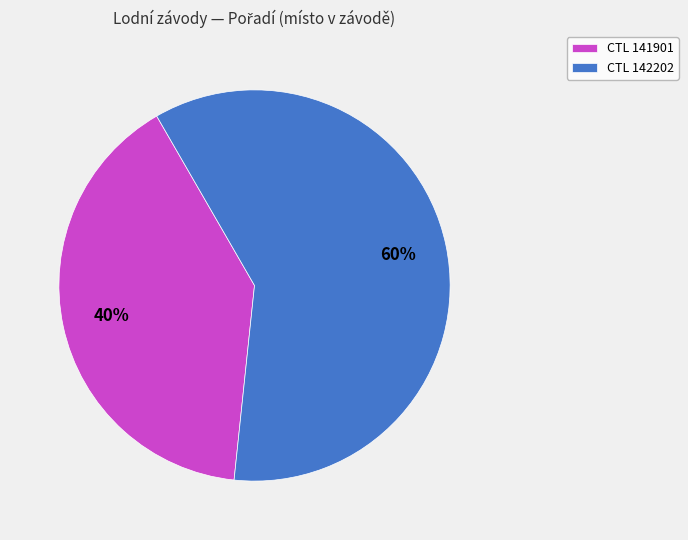

Do CTL 142202 and CTL 141901 together represent more than half of the pie?

Yes